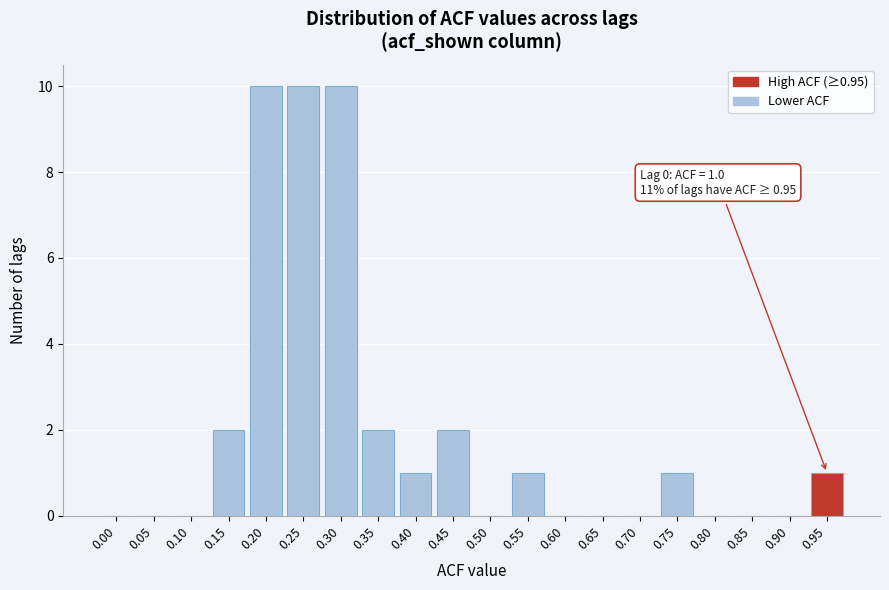

Reading left to right, what are all the values shown in this chart?

0.00=0	0.05=0	0.10=0	0.15=2	0.20=10	0.25=10	0.30=10	0.35=2	0.40=1	0.45=2	0.50=0	0.55=1	0.60=0	0.65=0	0.70=0	0.75=1	0.80=0	0.85=0	0.90=0	0.95=1